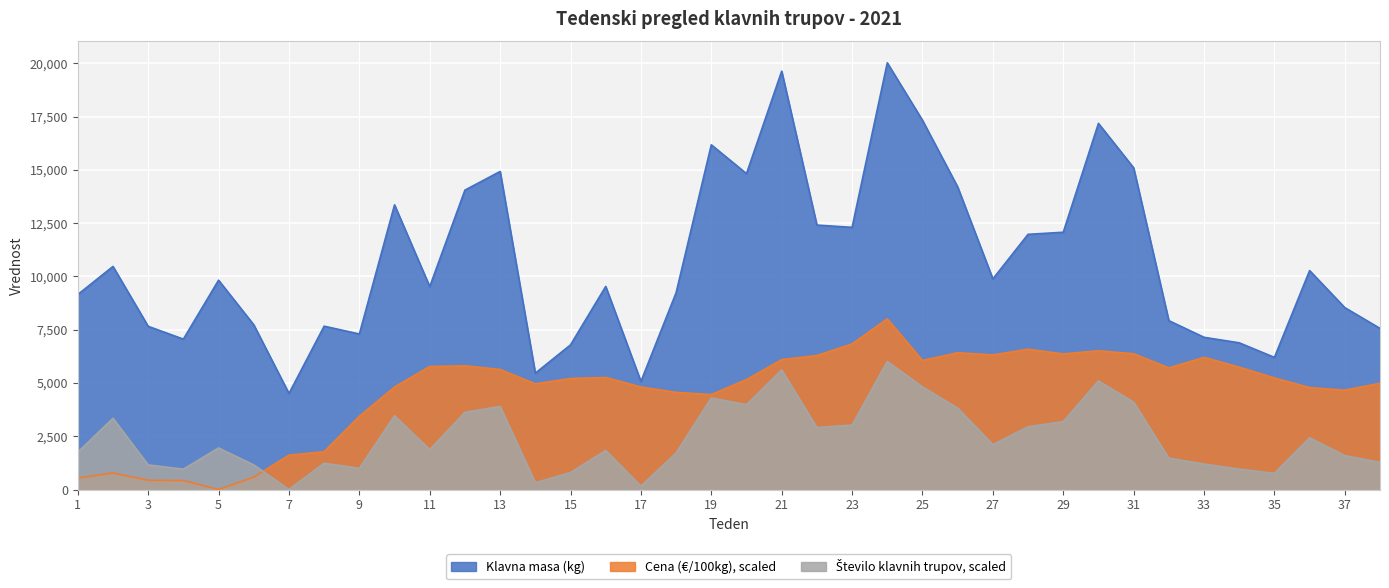

How many lines are shown in the chart?

3